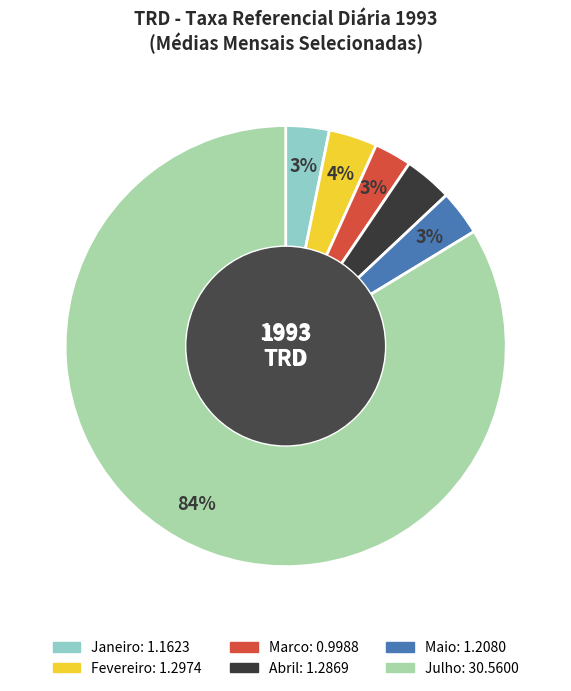

To the nearest percent, what is the average slice percentage?

17%